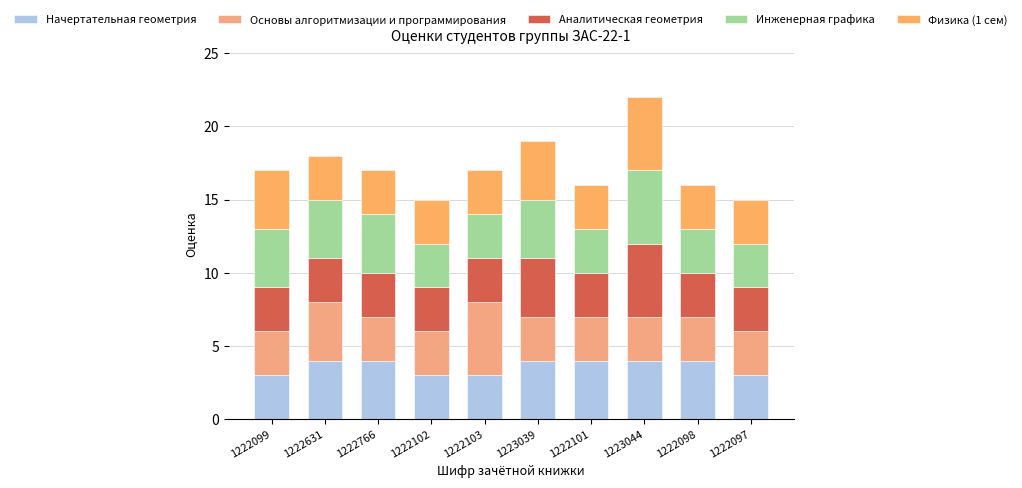

Count the number of data series in this chart.

5